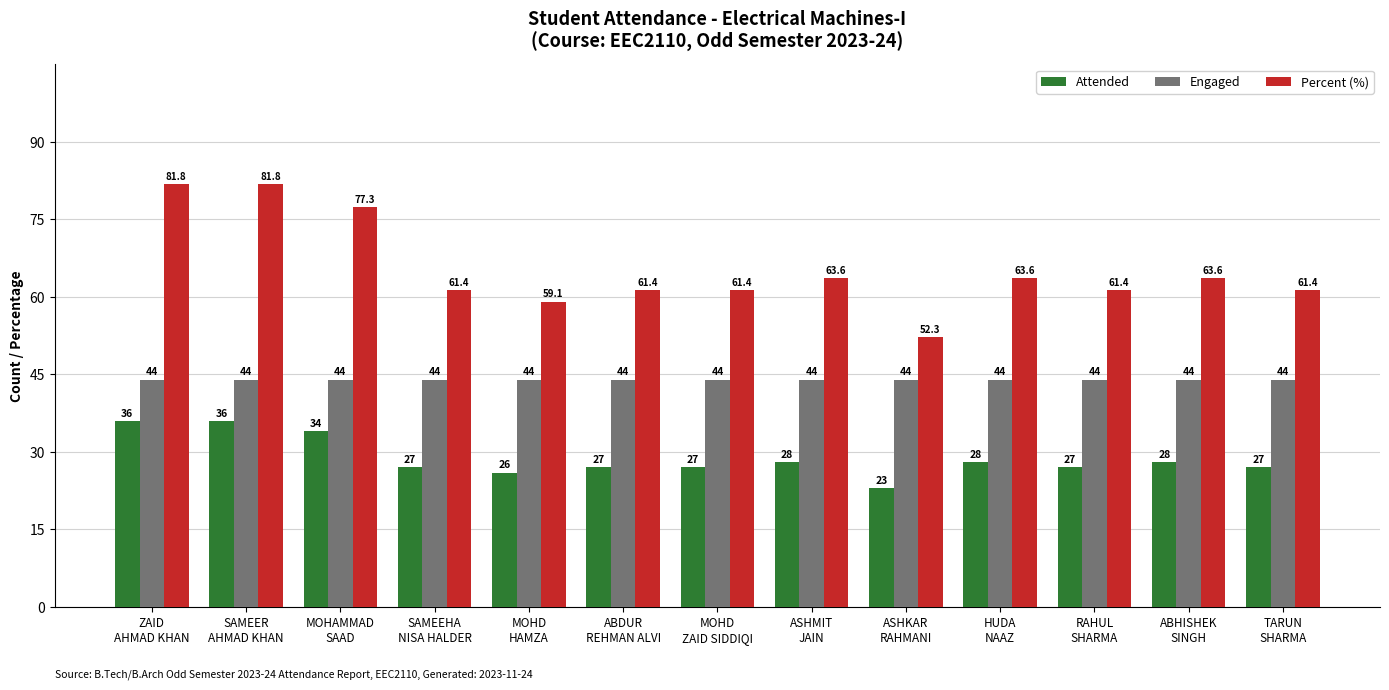

Rank the series by their maximum value, from lowest to highest.

Attended, Engaged, Percent (%)